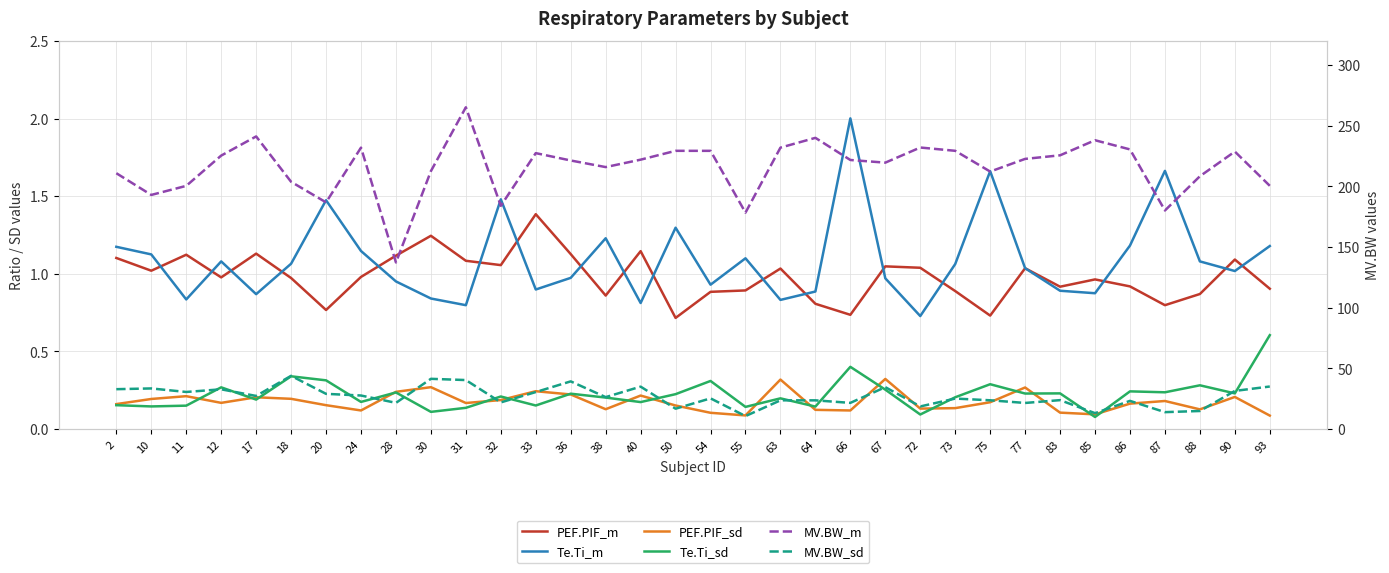

How many series are shown in this chart?

6